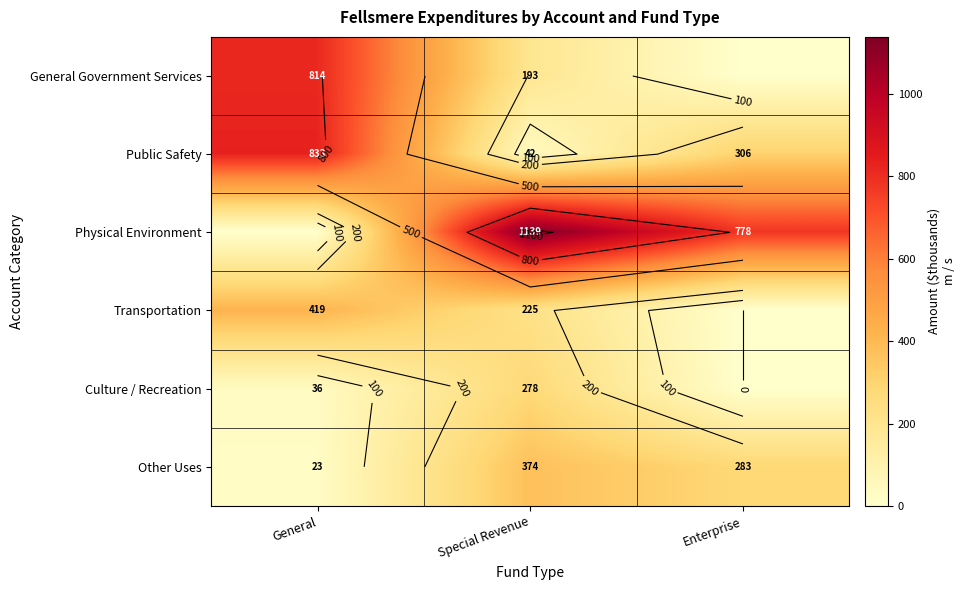

Which has a higher value, Special Revenue or General?

General